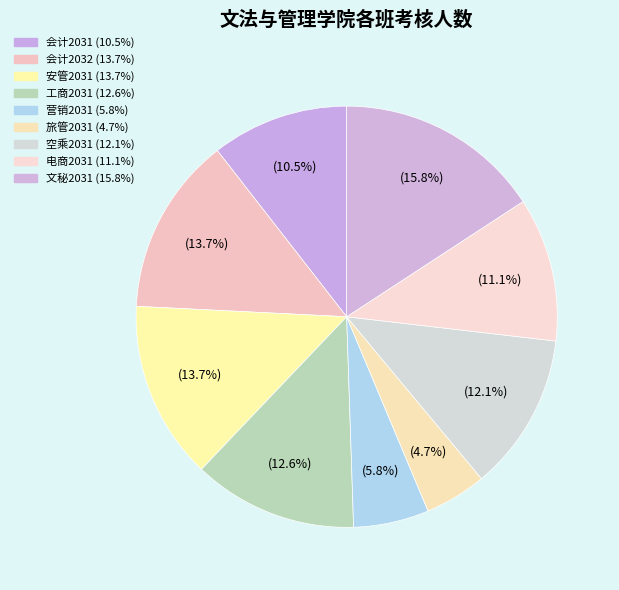

What percentage is the 安管2031 slice, to the nearest percent?

14%